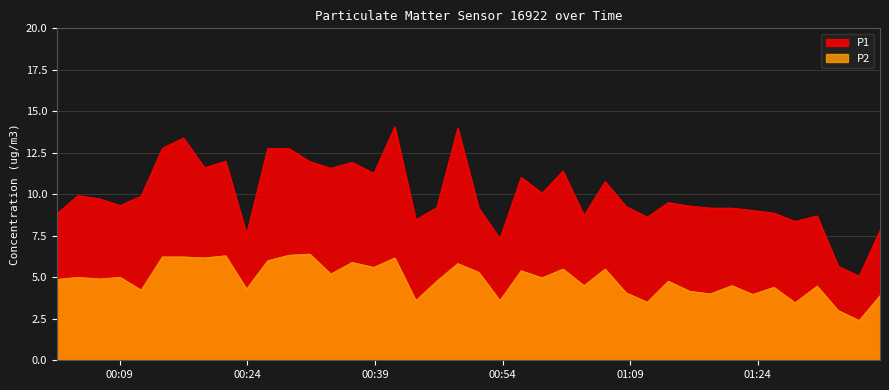

What is the sum of all P2 values?

194.4